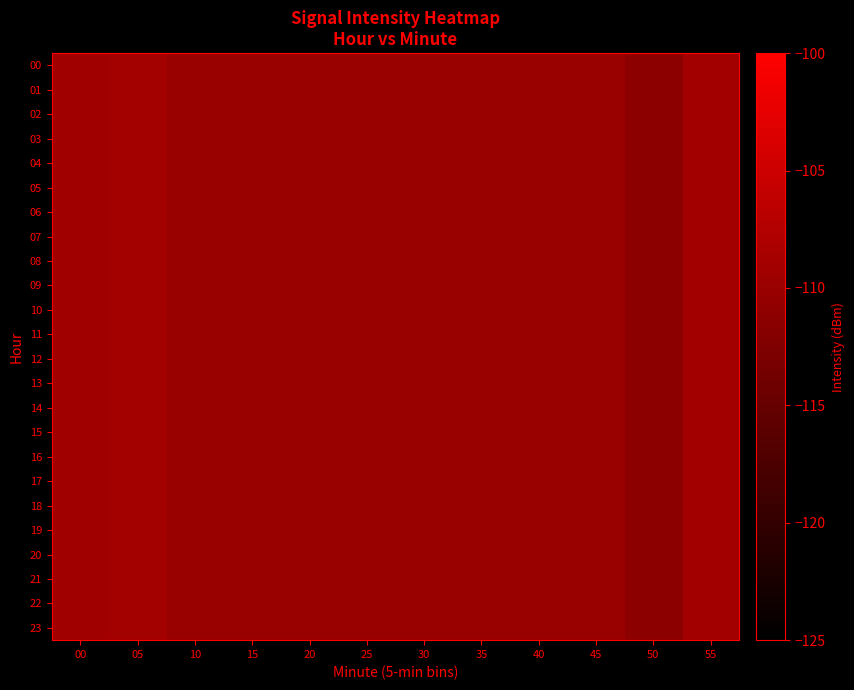

Between 00 and 15, which series saw the biggest shift?

00